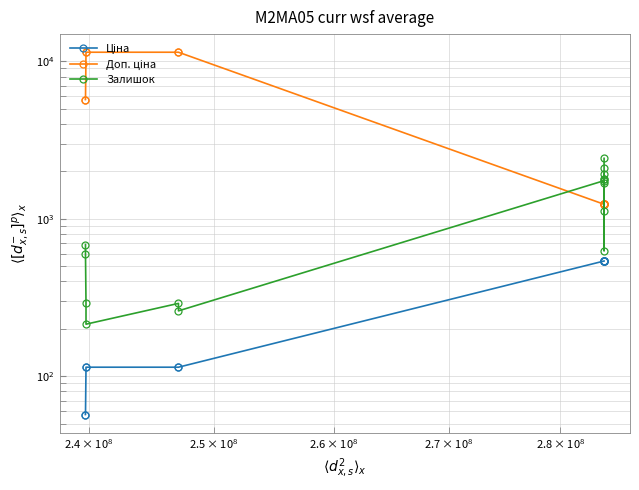

How many lines are shown in the chart?

3